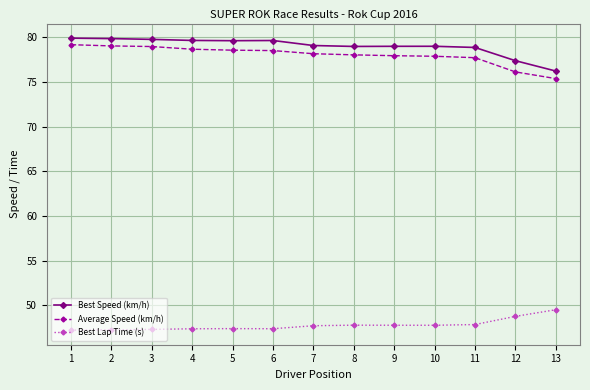

The value of Average Speed (km/h) at 2 is 141.9. True or false?

False